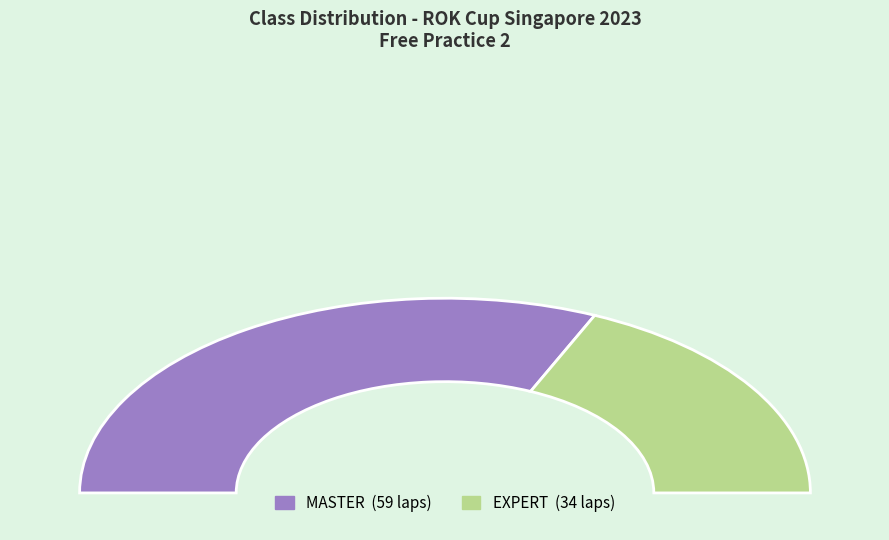

How many segments does this pie chart have?

2